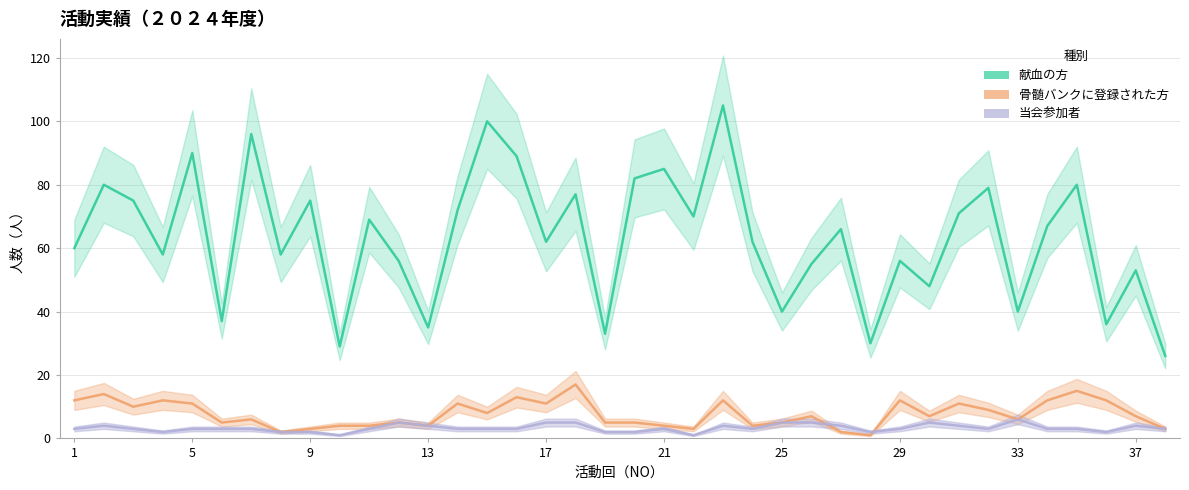

At which label does 骨髄バンクに登録された方 first exceed 7?

1